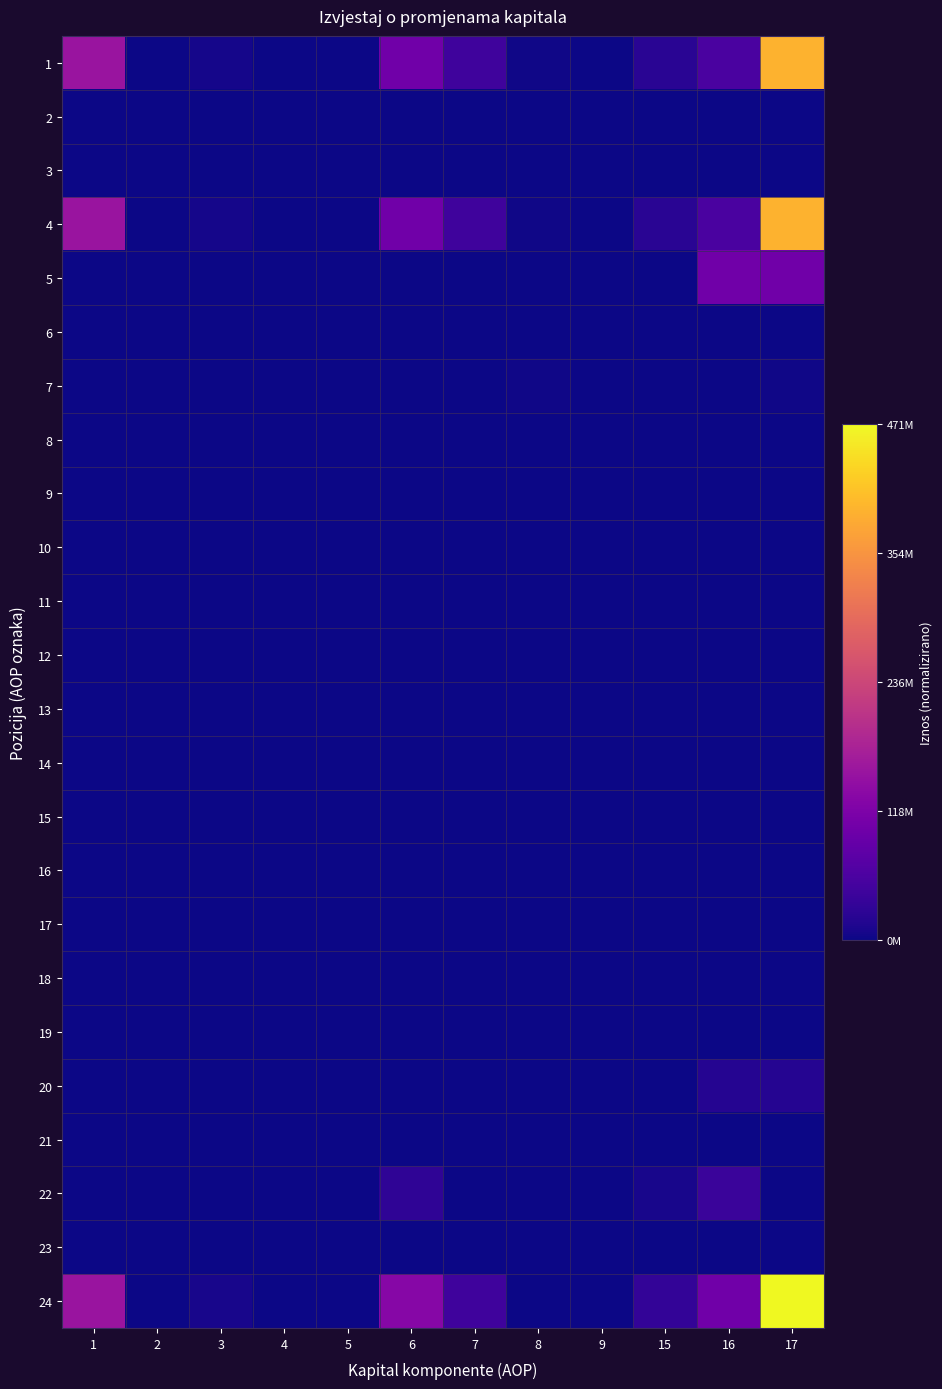

Rank the series at 15 from highest to lowest value.

24, 1, 4, 22, 2, 3, 5, 6, 7, 8, 9, 10, 11, 12, 13, 14, 15, 16, 17, 18, 19, 20, 21, 23